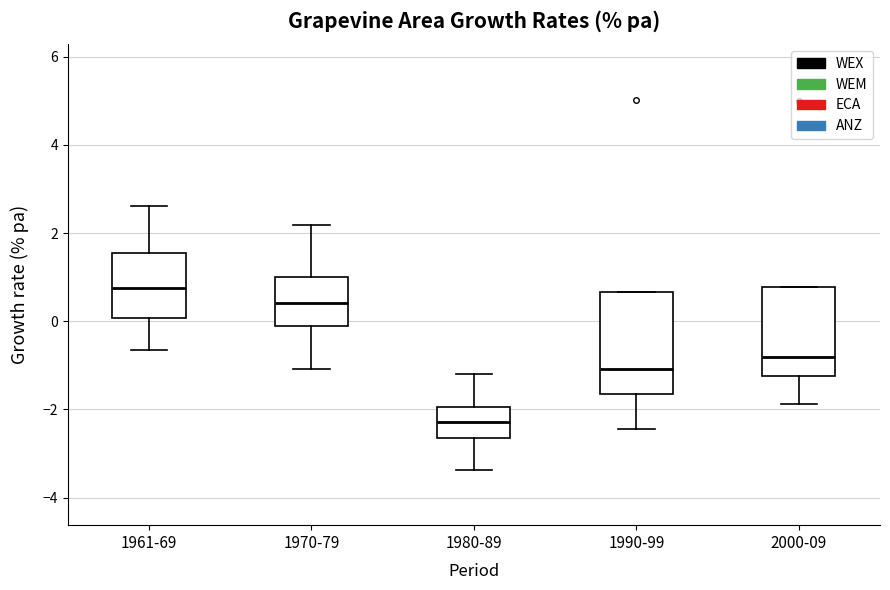

Where is the upper edge of the box for 1970-79 on the y-axis? The values are not printed on the chart, so give them approximately, as read against the axis.

1.0